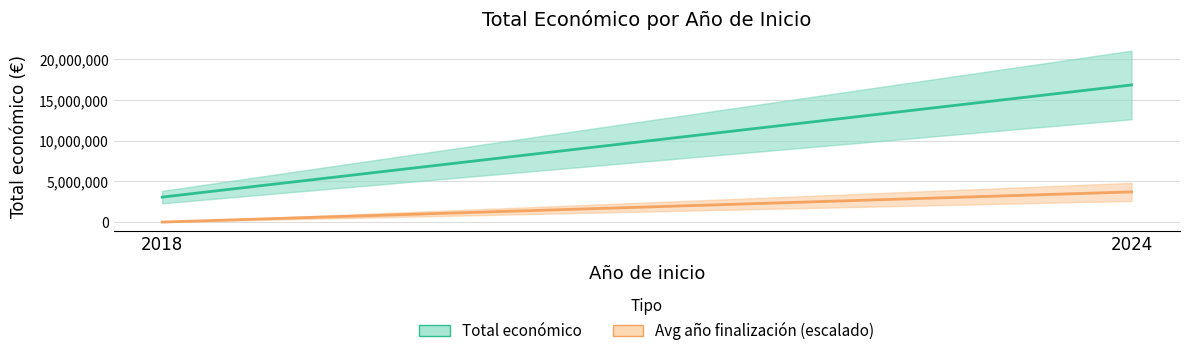

Reading left to right, extract all data points from this chart.

Total económico: 3062871	16821556
Avg año finalización (escalado): 0	3700000